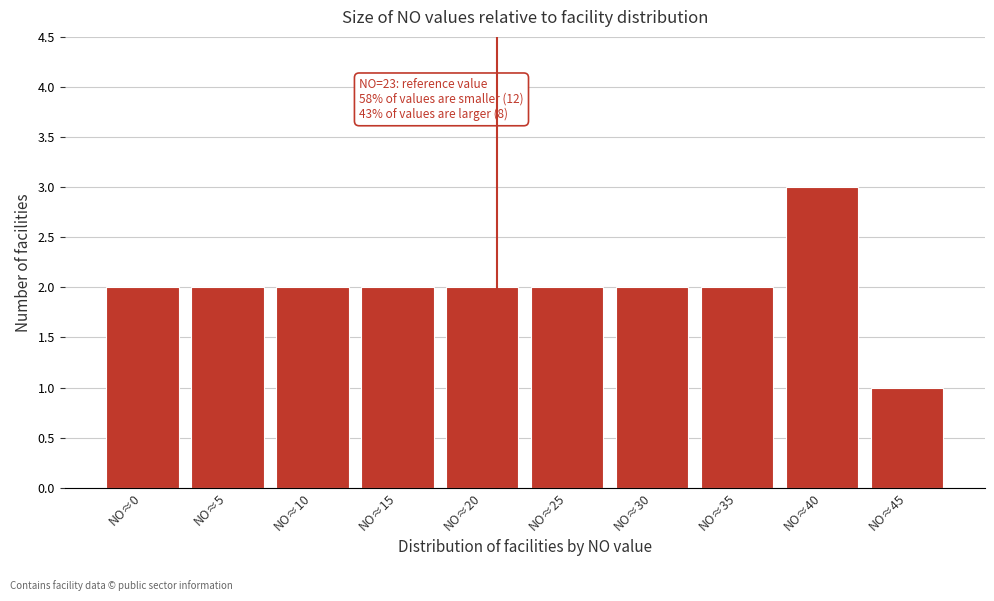

Reading right to left, list all the values displayed in this chart.

1	3	2	2	2	2	2	2	2	2